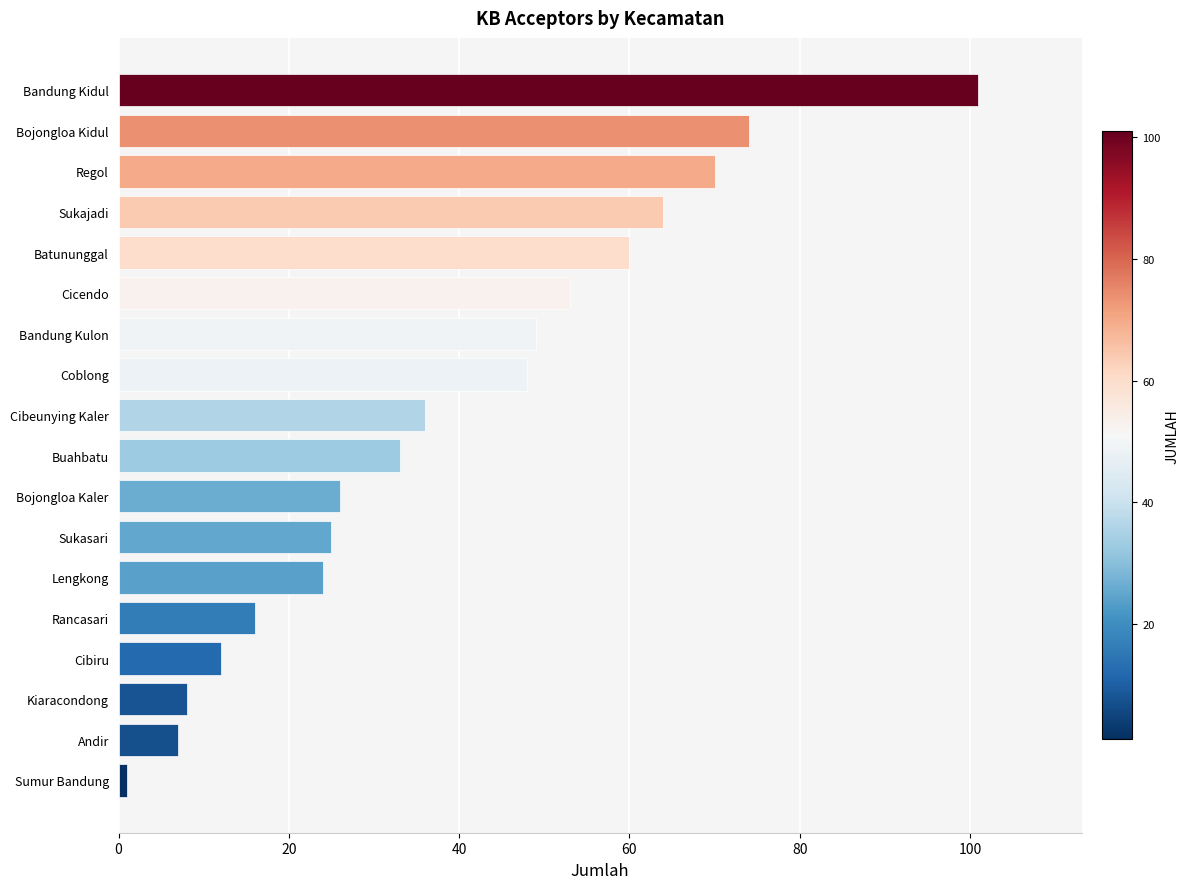

What is the maximum value shown in the chart?

101